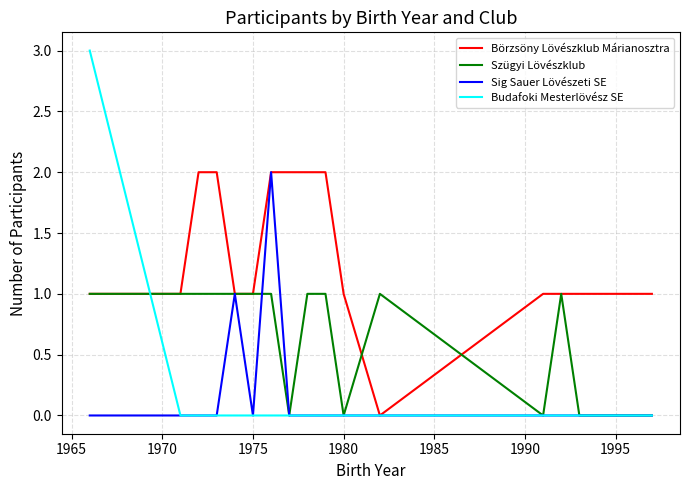

What is the maximum value for Budafoki Mesterlövész SE?

3